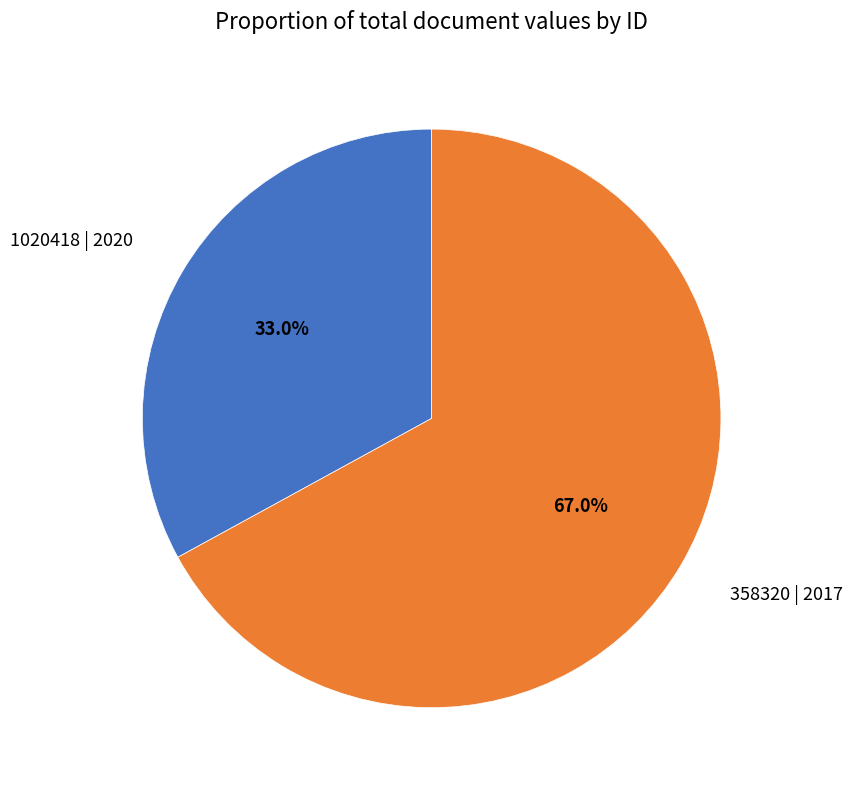

Count the number of slices in the pie.

2